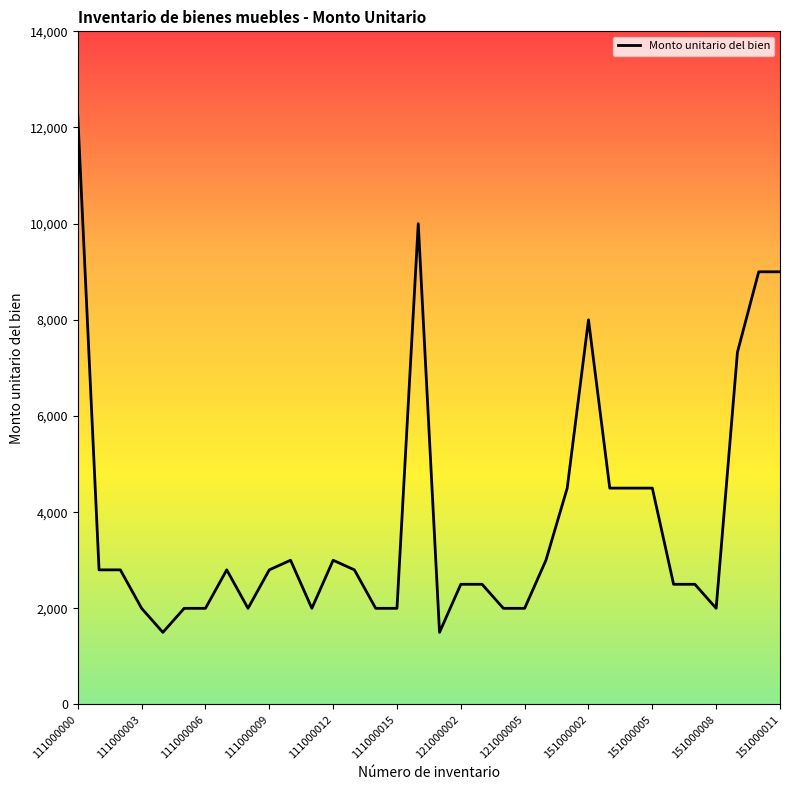

How many series are shown in this chart?

1